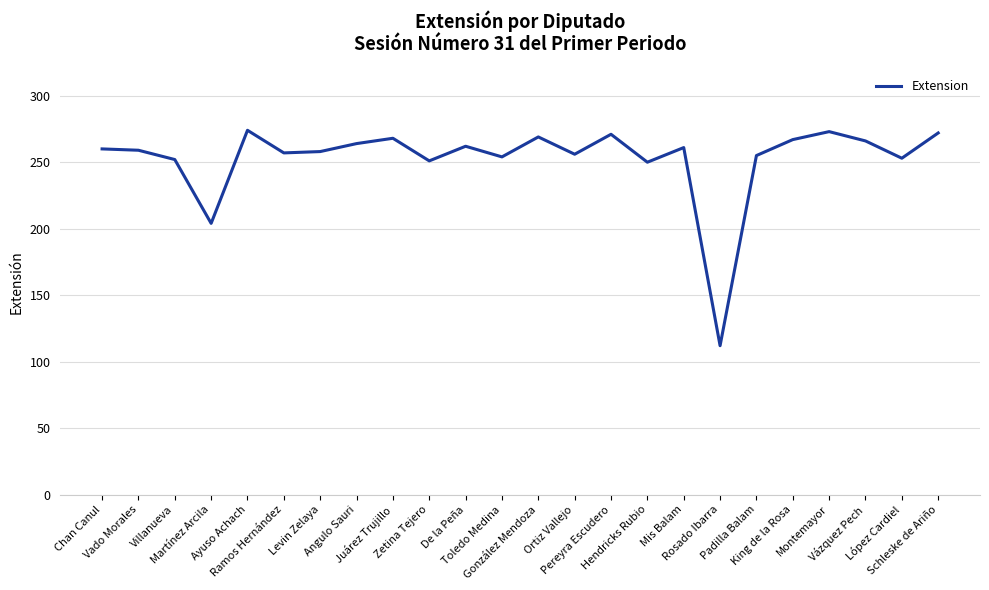

What is the minimum value shown in the chart?

112